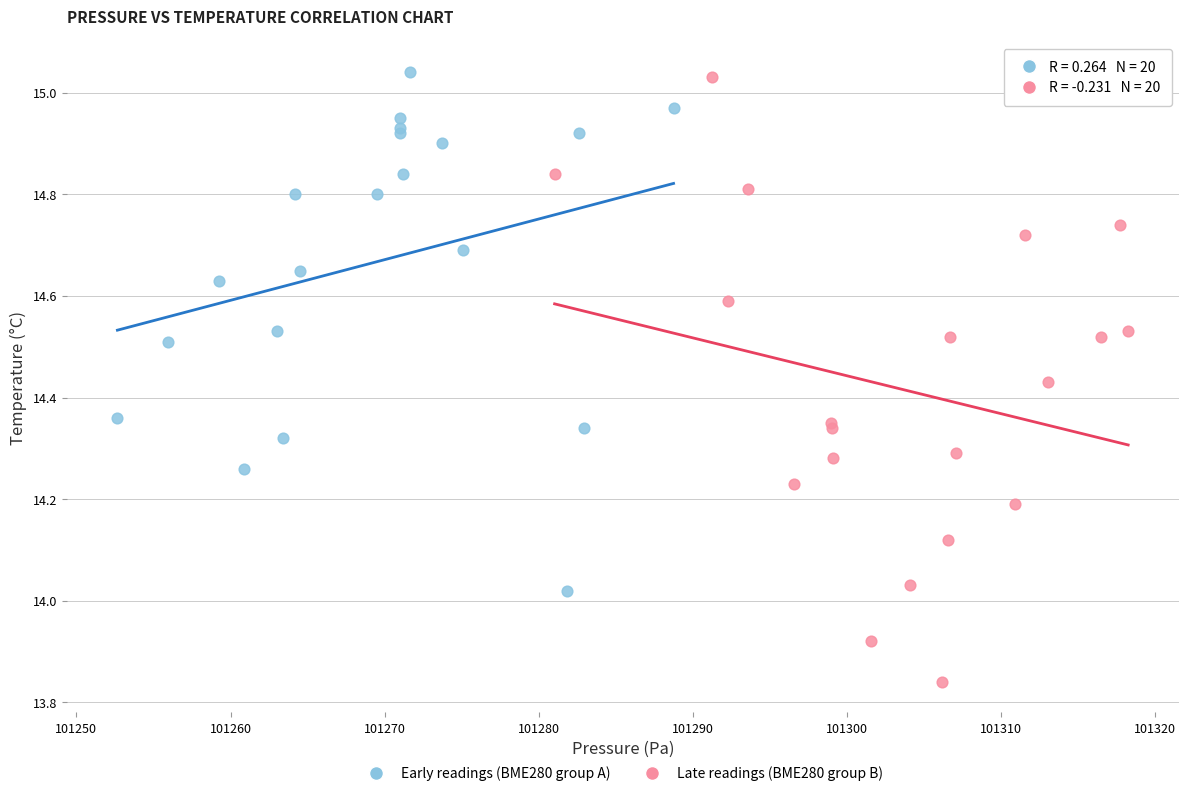

Which series has the widest spread of Y values?

Late readings (BME280 group B)